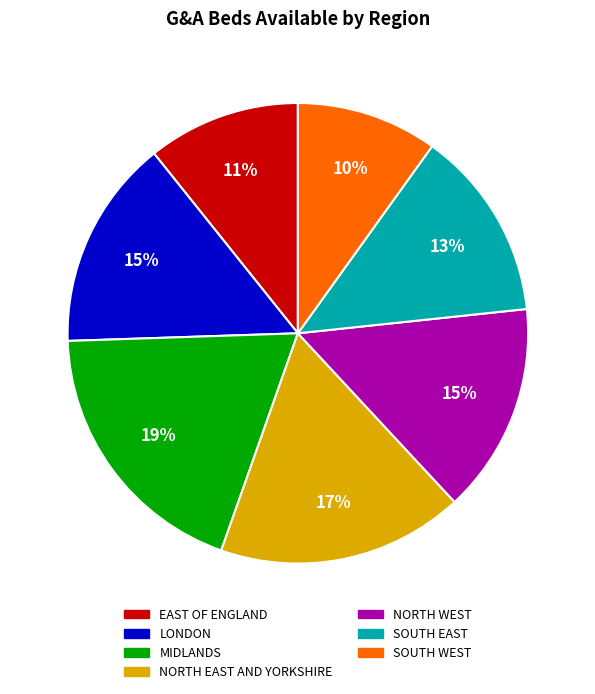

To the nearest percent, what portion does NORTH EAST AND YORKSHIRE represent?

17%